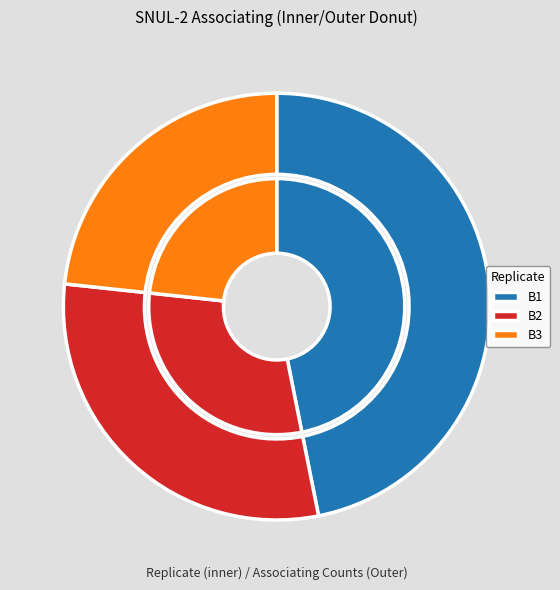

Does B3 represent more than half of the total?

No